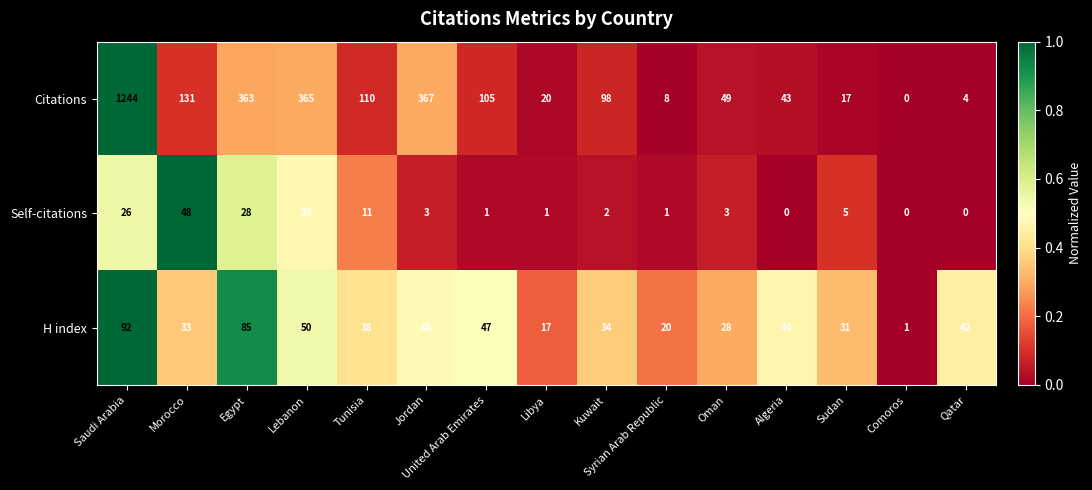

What is the difference between the Citations values at Syrian Arab Republic and Libya?

12